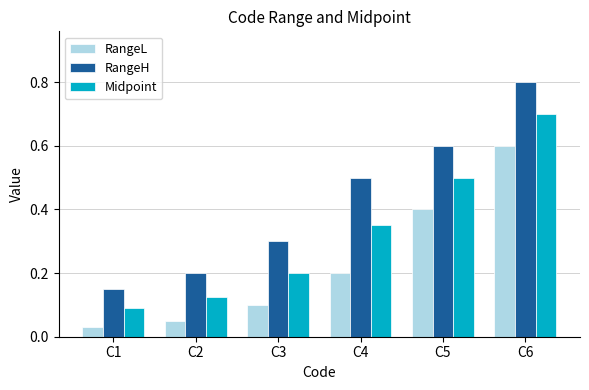

What is the total value across all series at C3?

0.6